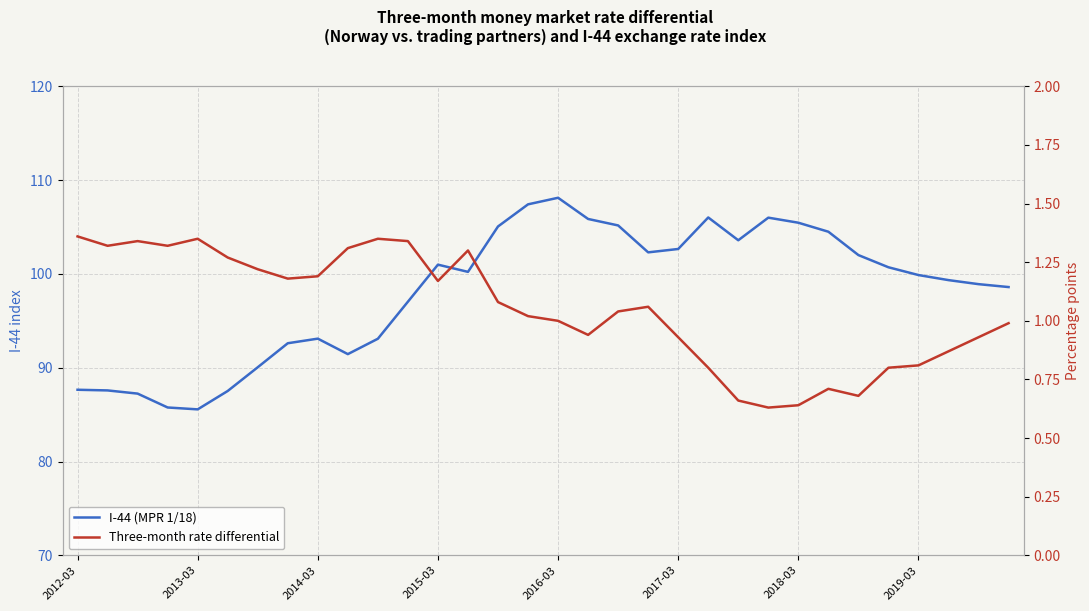

What position from the right is 10?

22